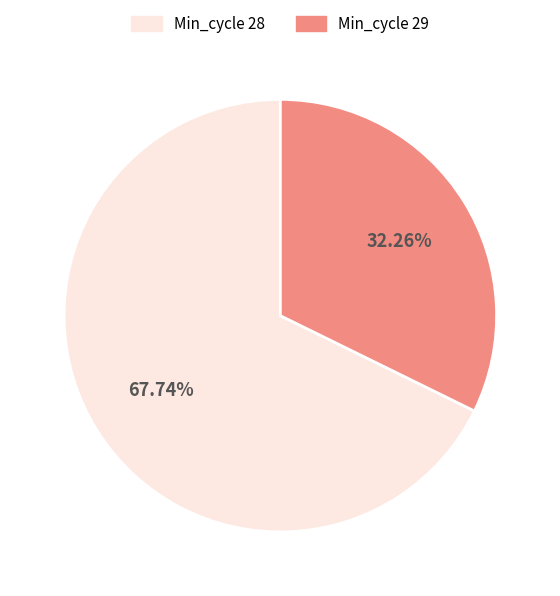

Approximately how many times larger is the value at Min_cycle 29 compared to Min_cycle 28?

0.5